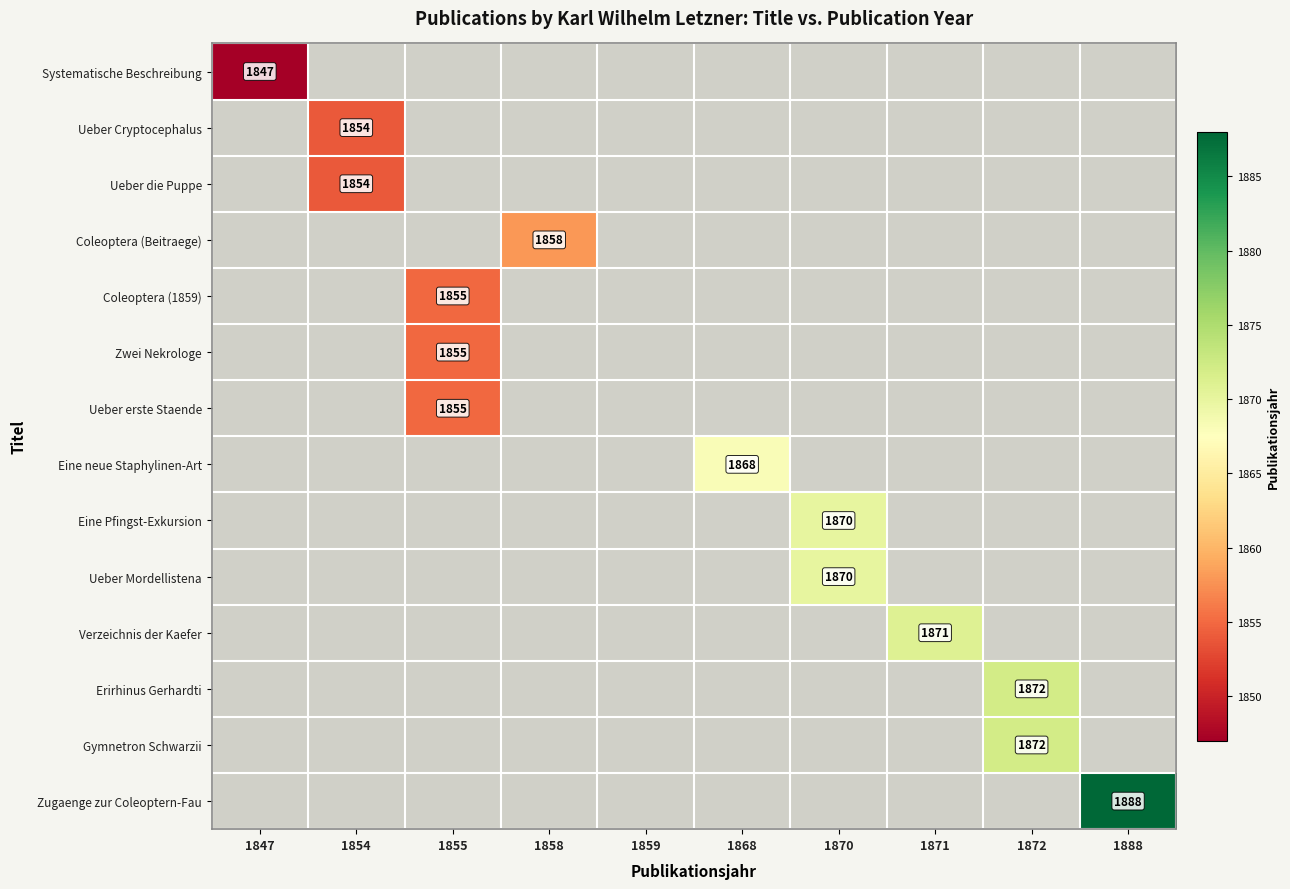

True or false: Eine Pfingst-Exkursion has a value of 999 at 1870.

False